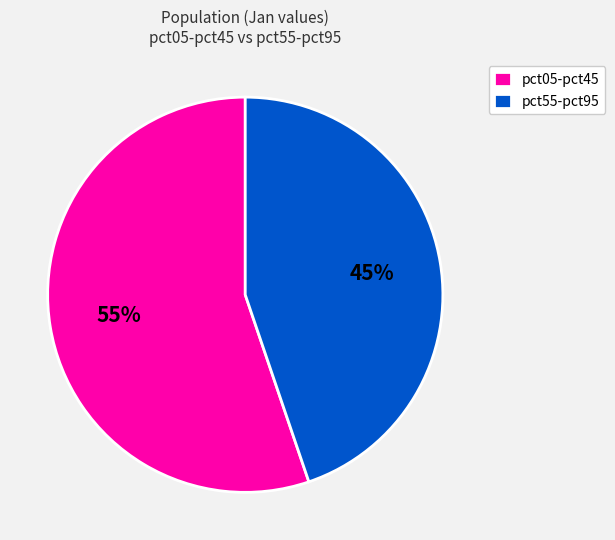

True or false: pct55-pct95 accounts for 45% of the total.

True